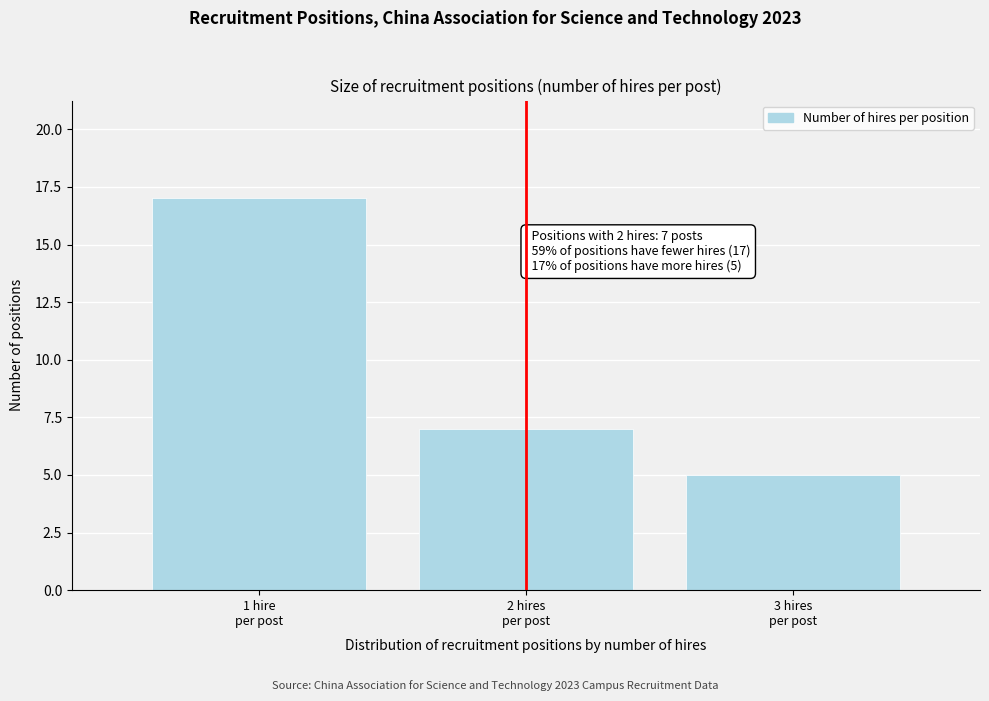

Reading left to right, extract all data points from this chart.

17	7	5